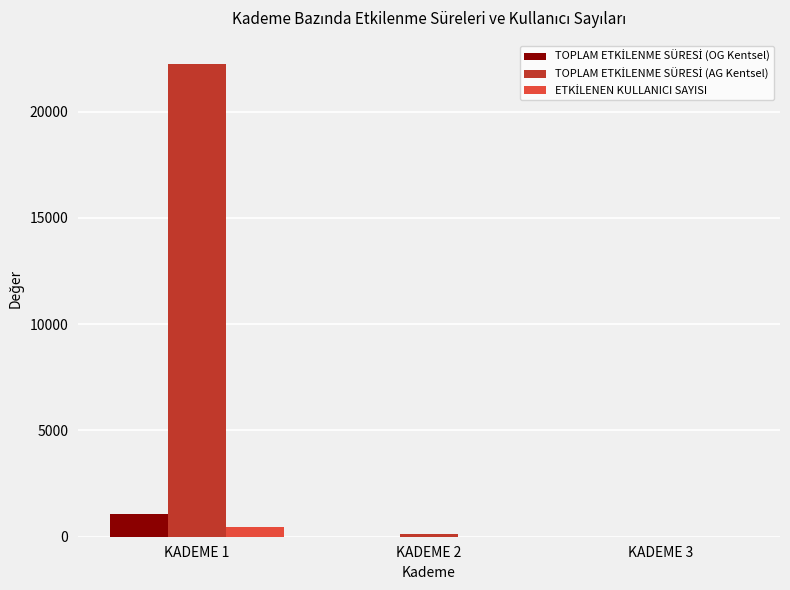

At which category is the sum across all series the highest?

KADEME 1